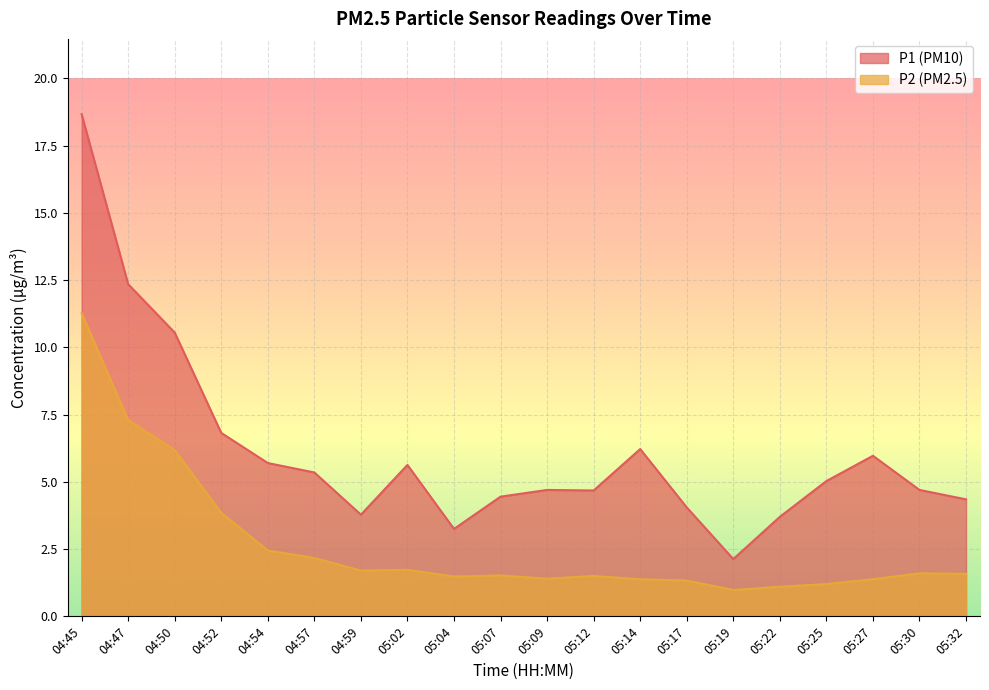

Which has a higher value, 05:14 or 05:07?

05:14